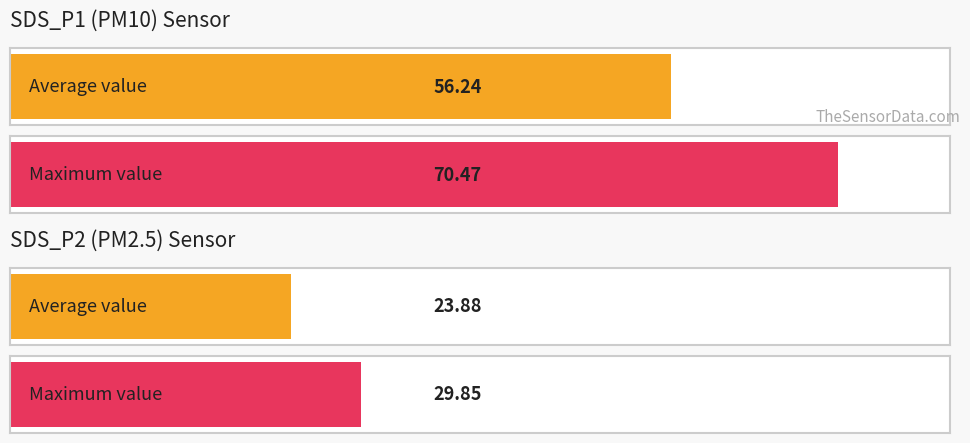

Which series has the largest total across all categories?

SDS_P1